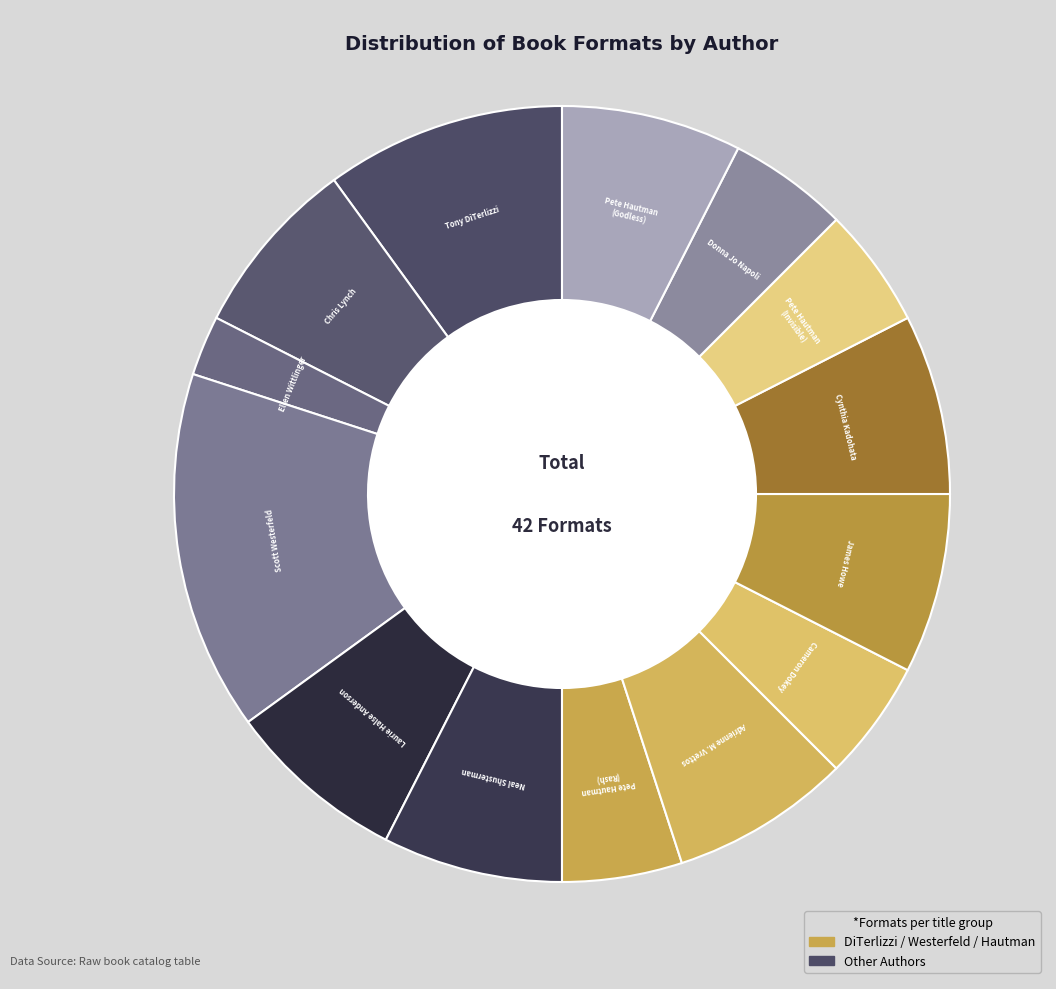

What is the smallest slice in the pie chart?

Ellen Wittlinger